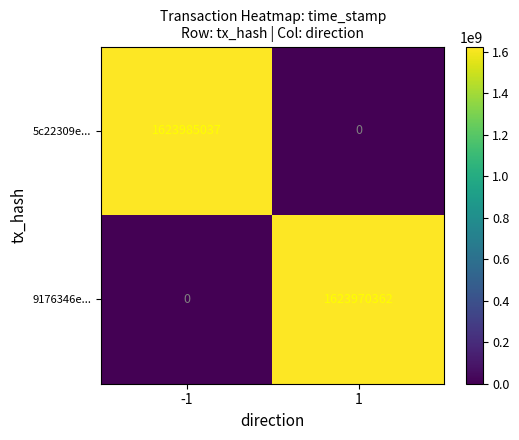

Which series changed the most between -1 and 1?

5c22309e...